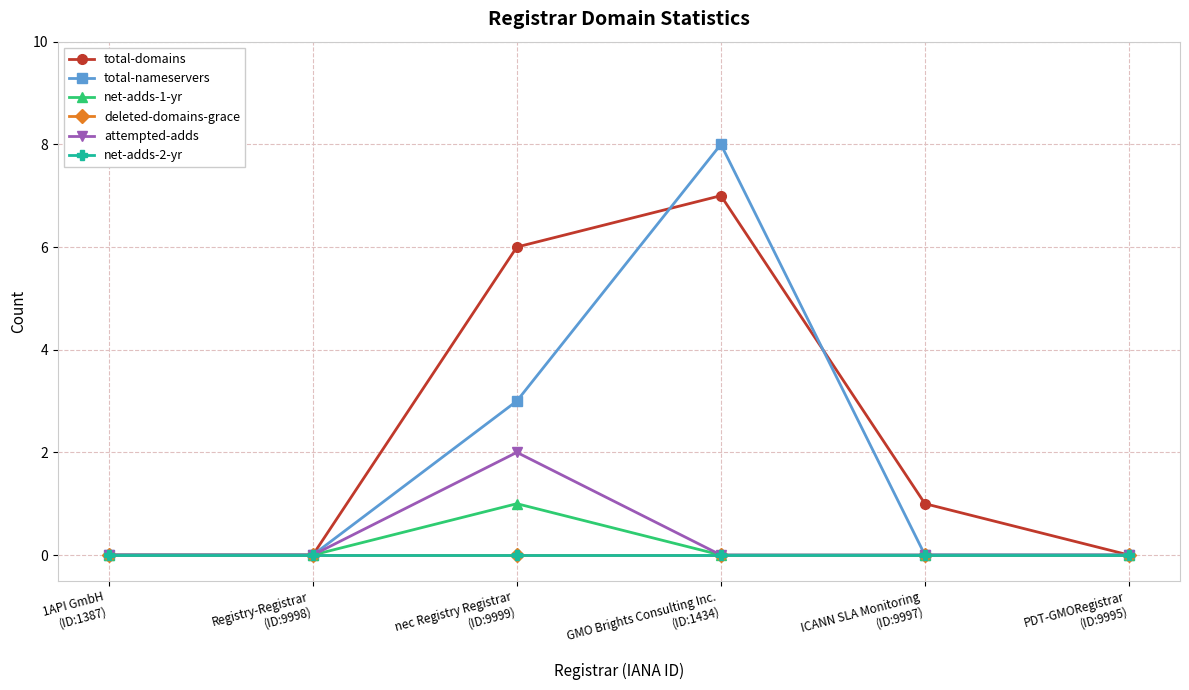

Is this an area chart (filled region under the line)?

No